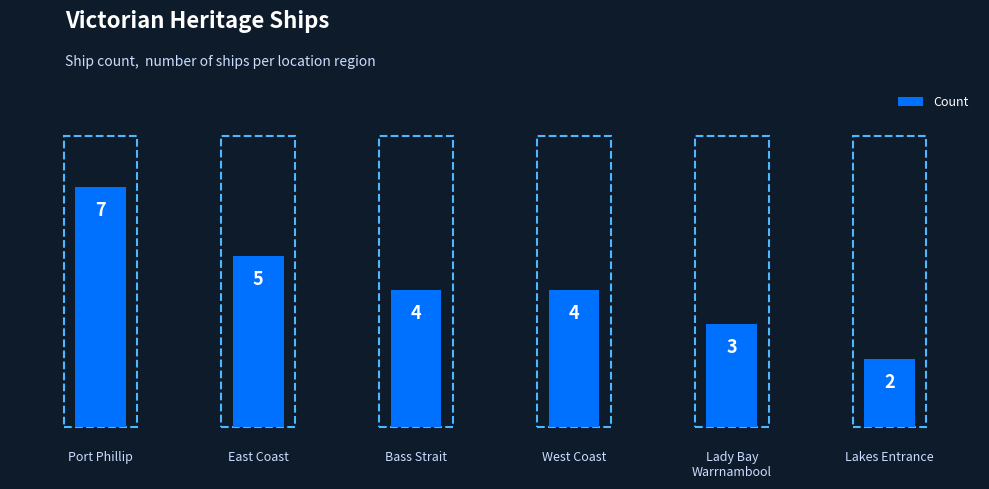

Where does the data first go above 4?

Port Phillip